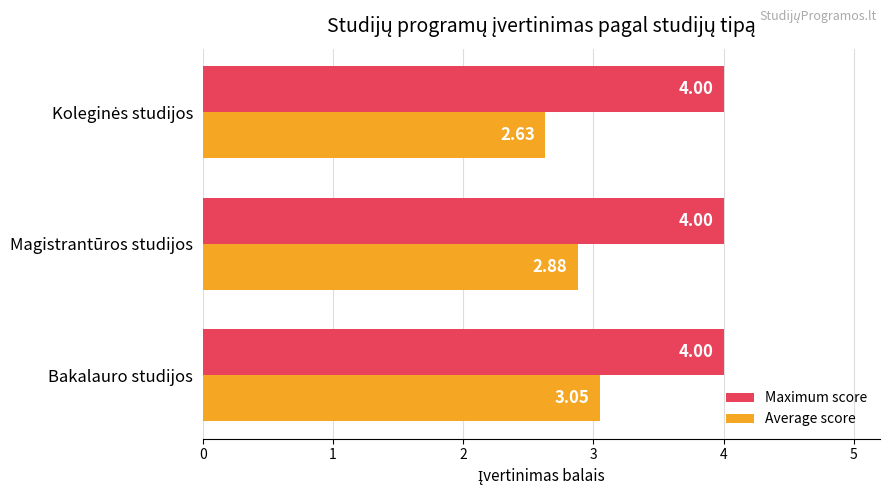

What is the sum of all Average score values?

8.6